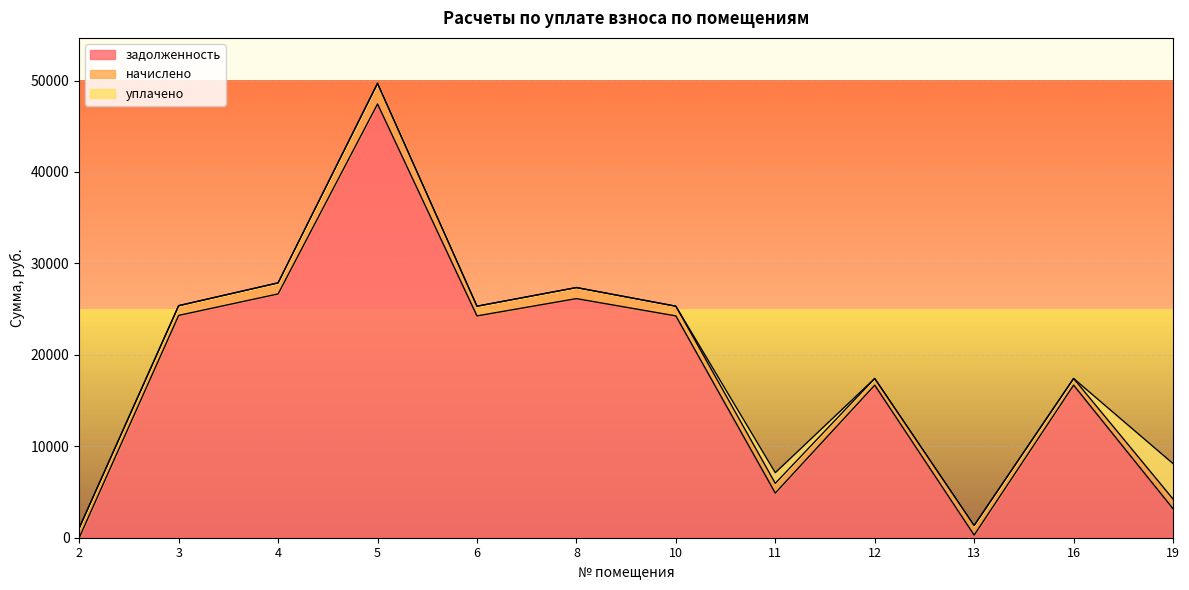

True or false: начислено has more than 0 interior local peaks.

True